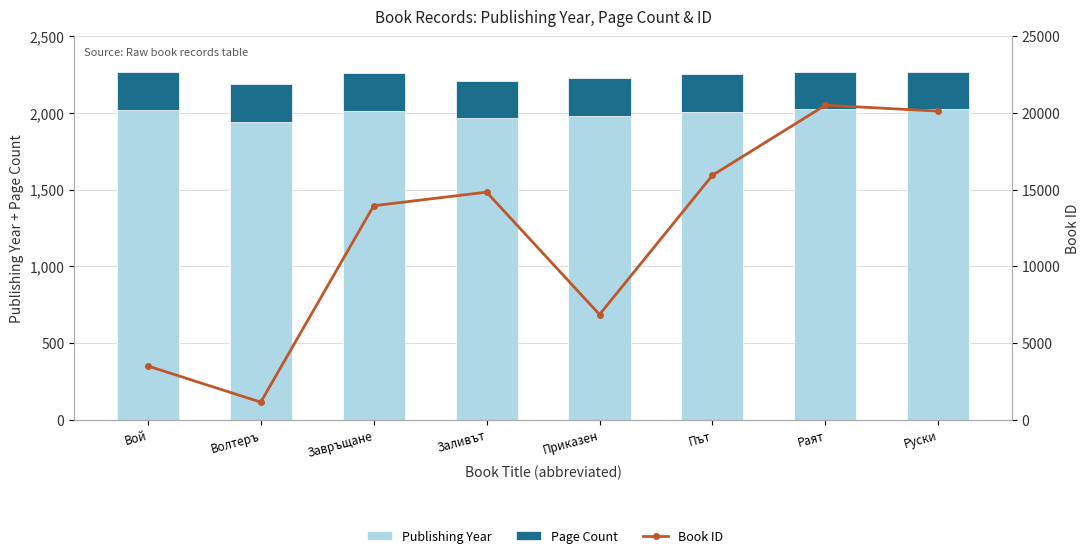

What is the label of the 6th bar from the left?

Път